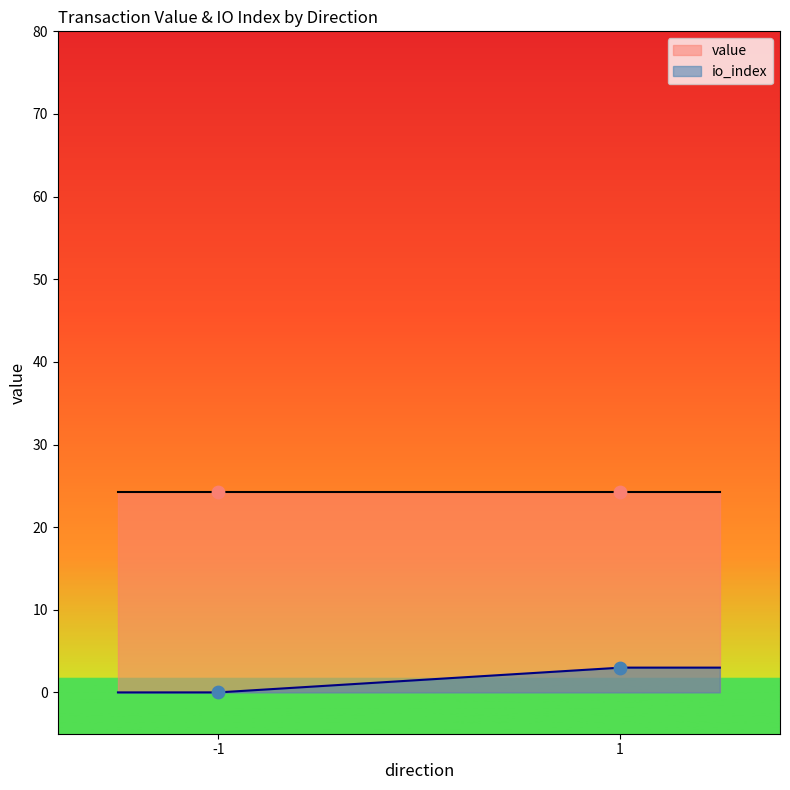

Which series has the largest Y range (max minus min)?

io_index